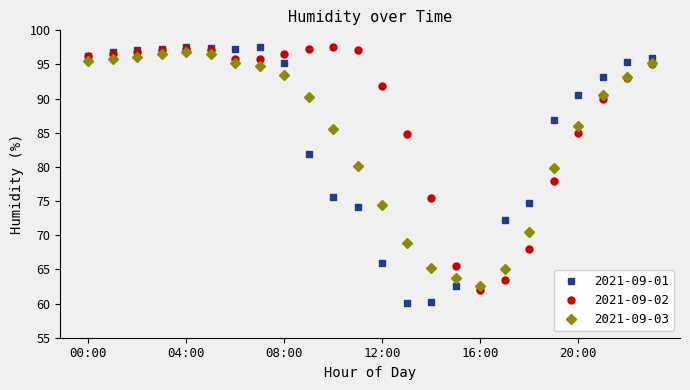

What is the value of the 2021-09-02 point at the 17th from the left?

62.0